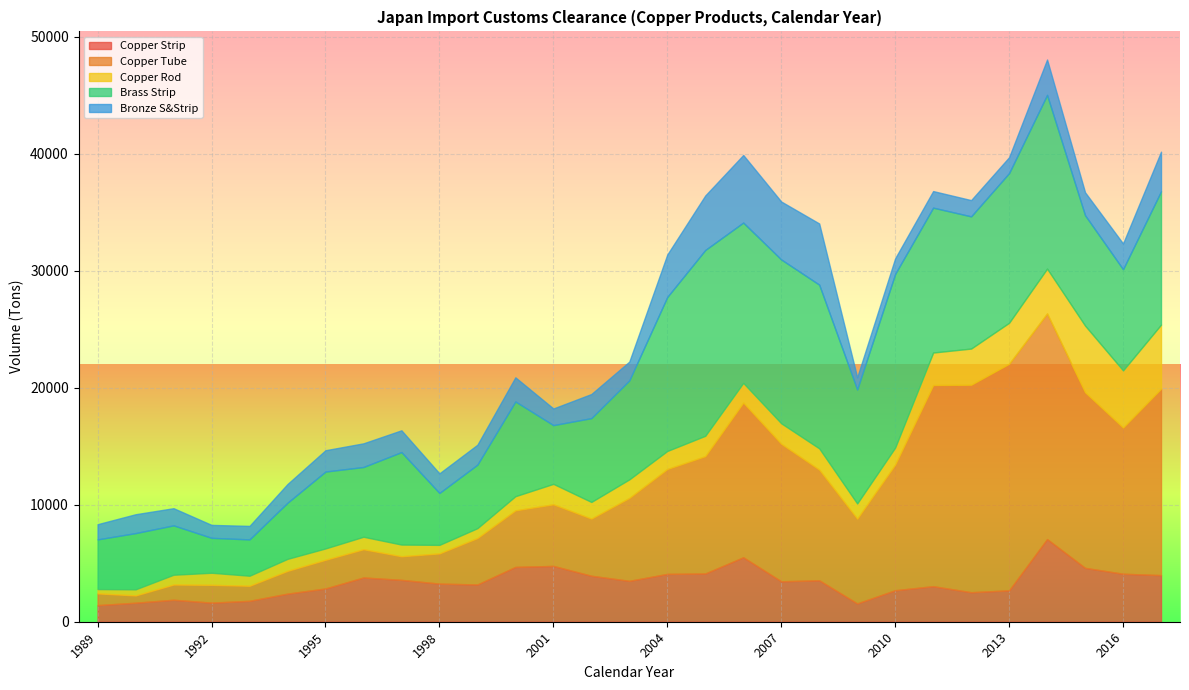

Which series changed the most between 2000 and 2015?

Copper Tube